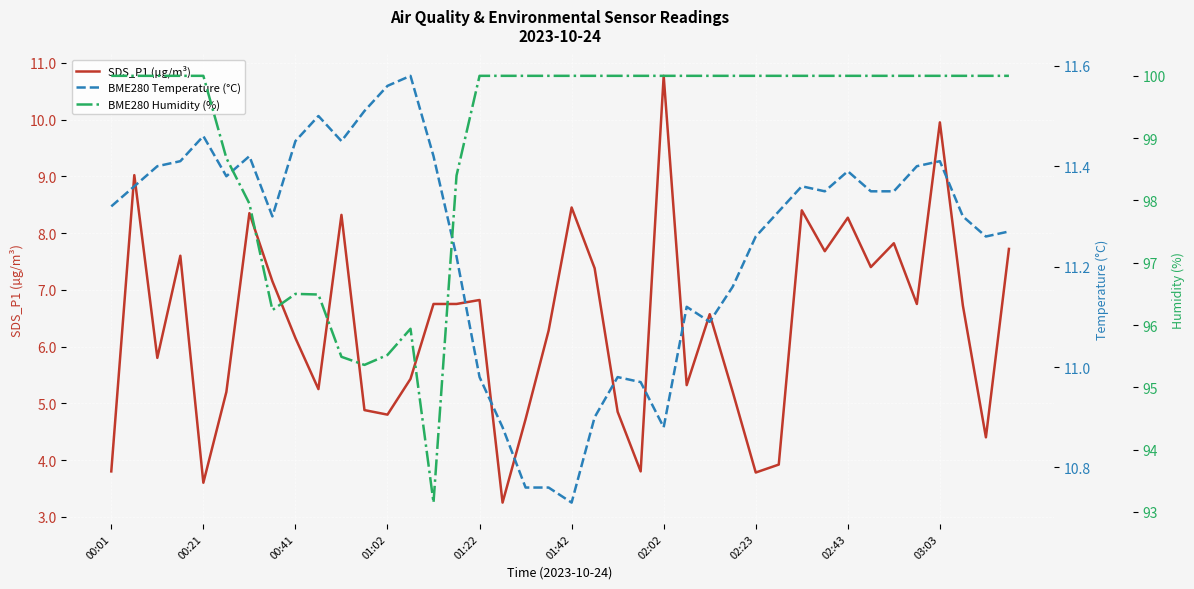

Count the number of categories in the chart.

40